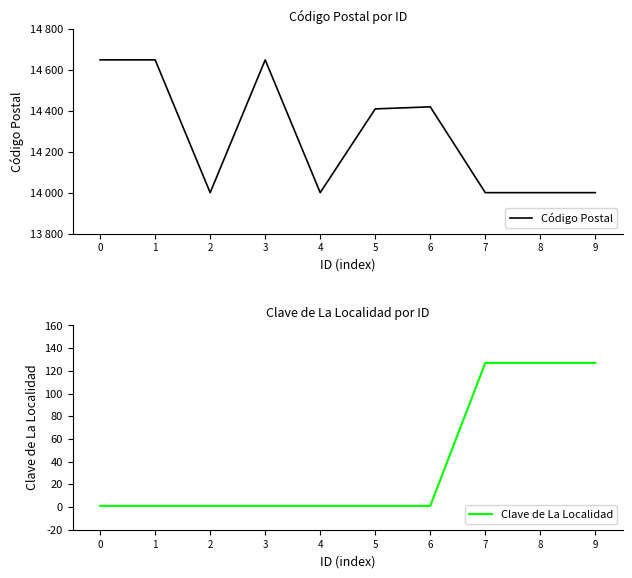

The value of Clave de La Localidad at 9 is 205. True or false?

False